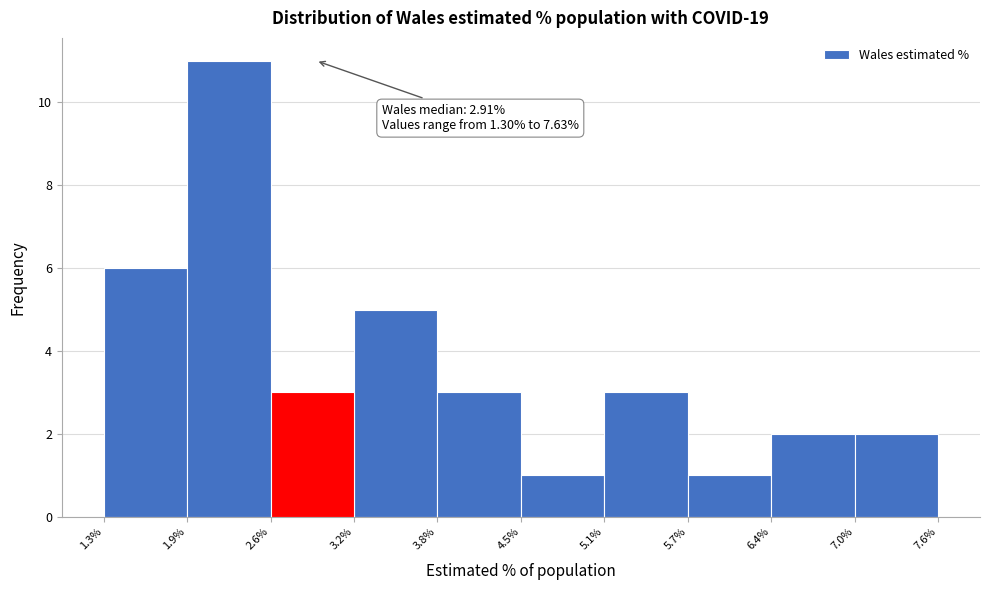

Over which range of the x-axis is the bar tallest?

1.9% to 2.6%